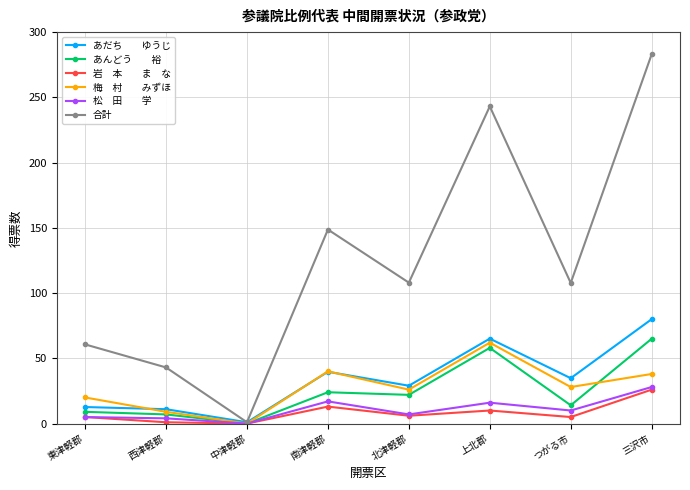

What is the label of the 1st point from the left?

東津軽郡